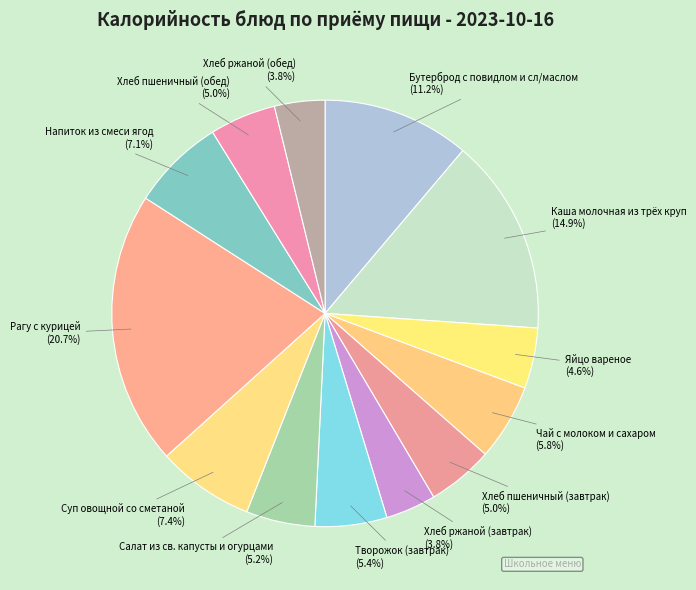

Which category has the biggest portion of the pie?

Рагу с курицей